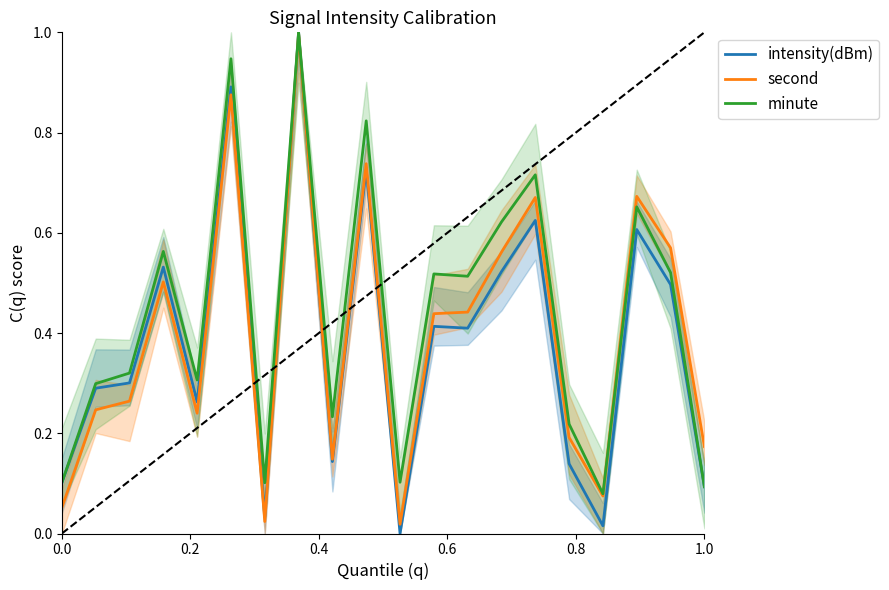

Reading left to right, what are all the values shown in this chart?

intensity(dBm): 0.1	0.3	0.3	0.5	0.3	0.9	0.0	1.0	0.1	0.7	0.0	0.4	0.4	0.5	0.6	0.1	0.0	0.6	0.5	0.1
second: 0.1	0.2	0.3	0.5	0.2	0.9	0.0	1.0	0.1	0.7	0.0	0.4	0.4	0.6	0.7	0.2	0.1	0.7	0.6	0.2
minute: 0.1	0.3	0.3	0.6	0.3	0.9	0.1	1.0	0.2	0.8	0.1	0.5	0.5	0.6	0.7	0.2	0.1	0.7	0.5	0.1